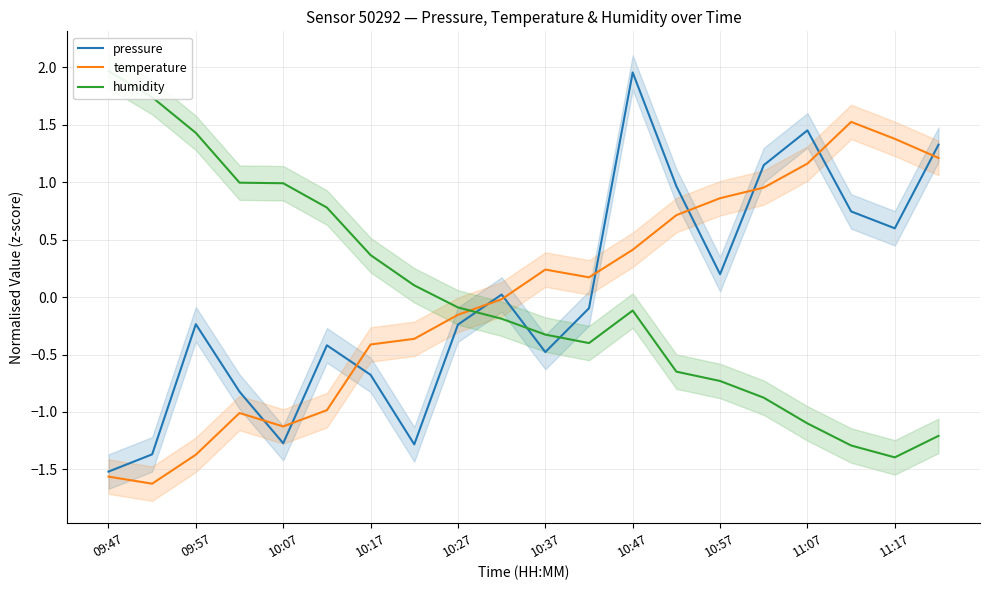

What are all the series names shown in the legend?

pressure, temperature, humidity